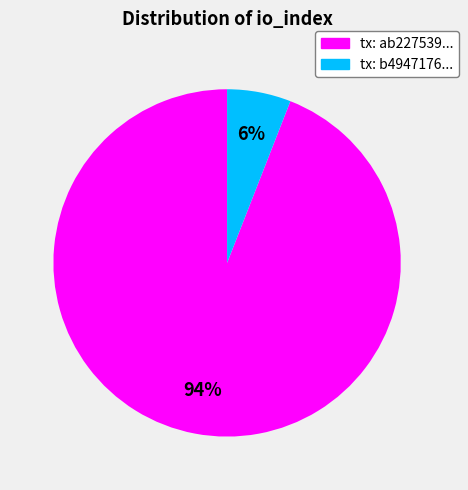

To the nearest percent, what is the difference between the largest and smallest slice percentages?

88%